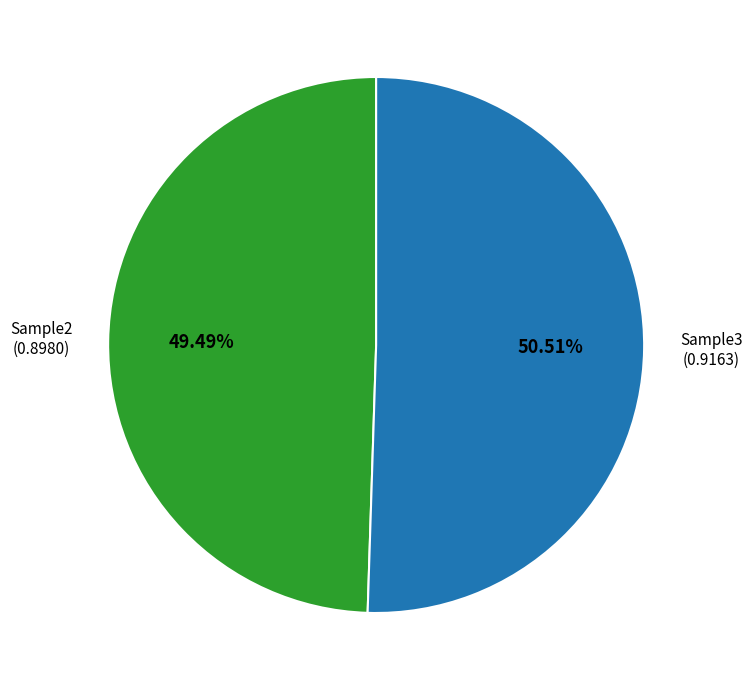

Is there any slice that represents more than half of the pie?

Yes